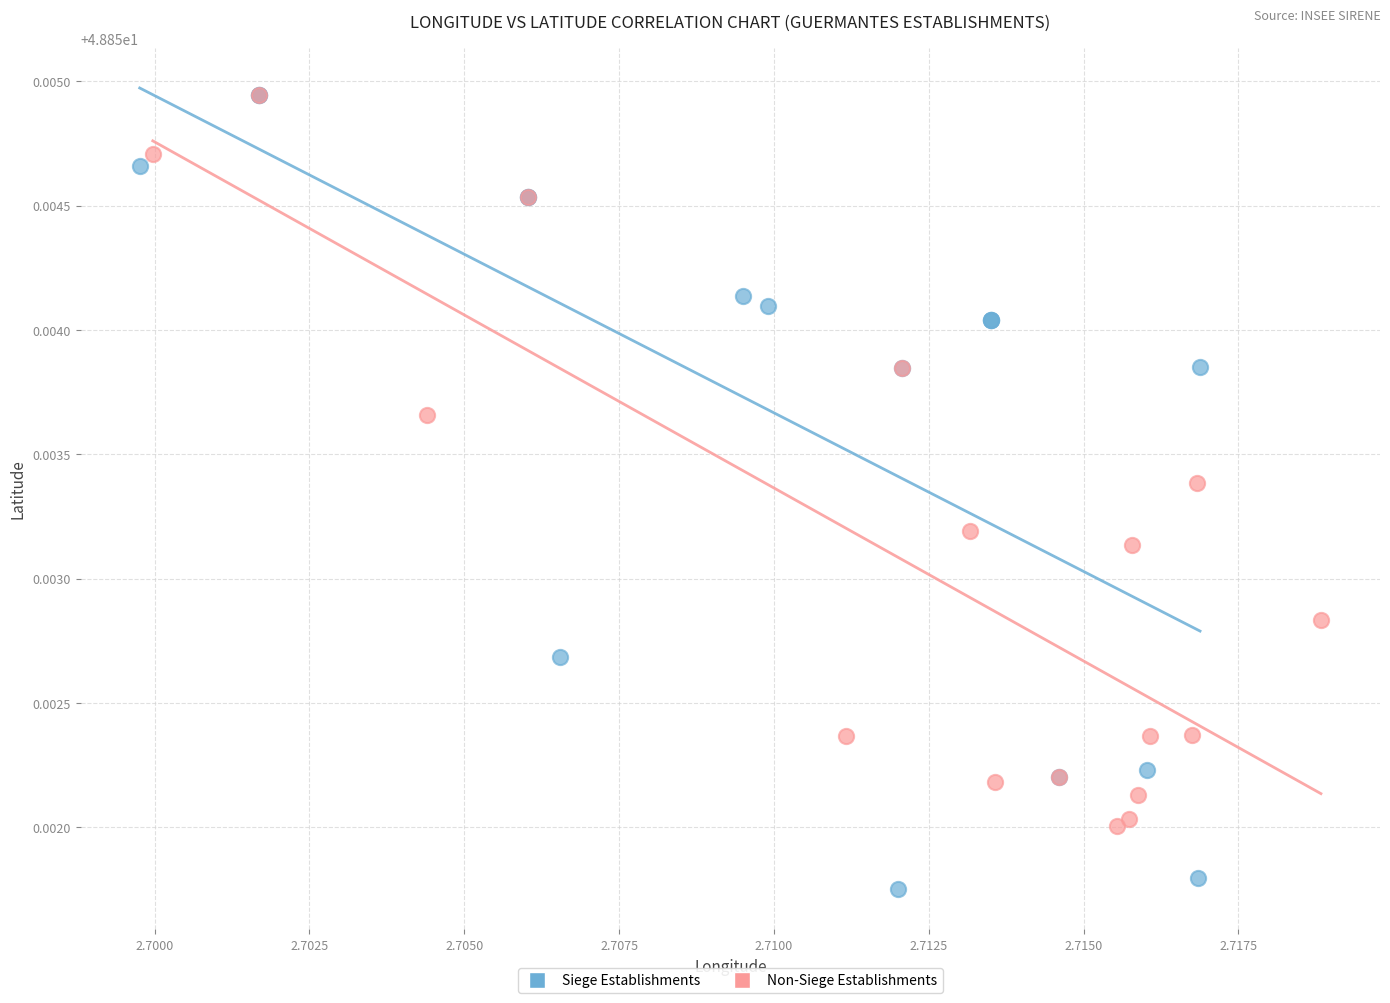

Which series has the widest spread of Y values?

Siege Establishments